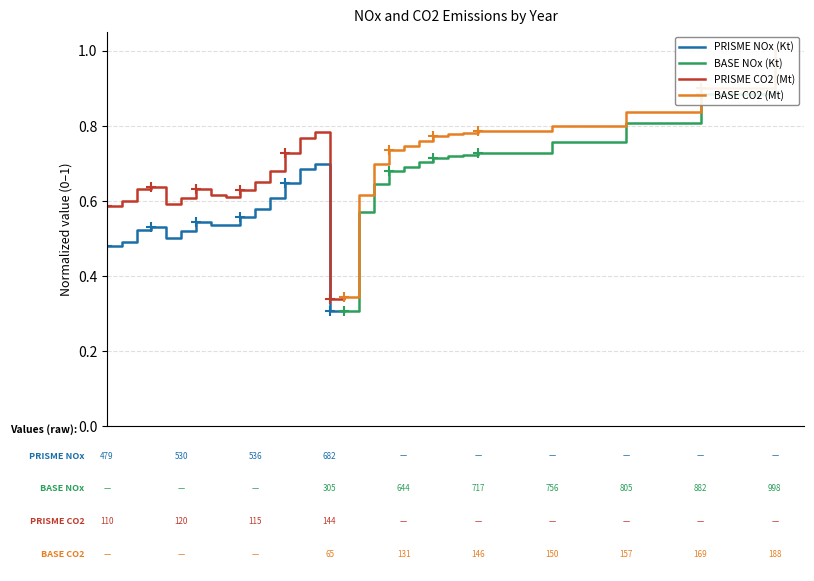

True or false: PRISME NOx (Kt) and PRISME CO2 (Mt) cross at least once.

False